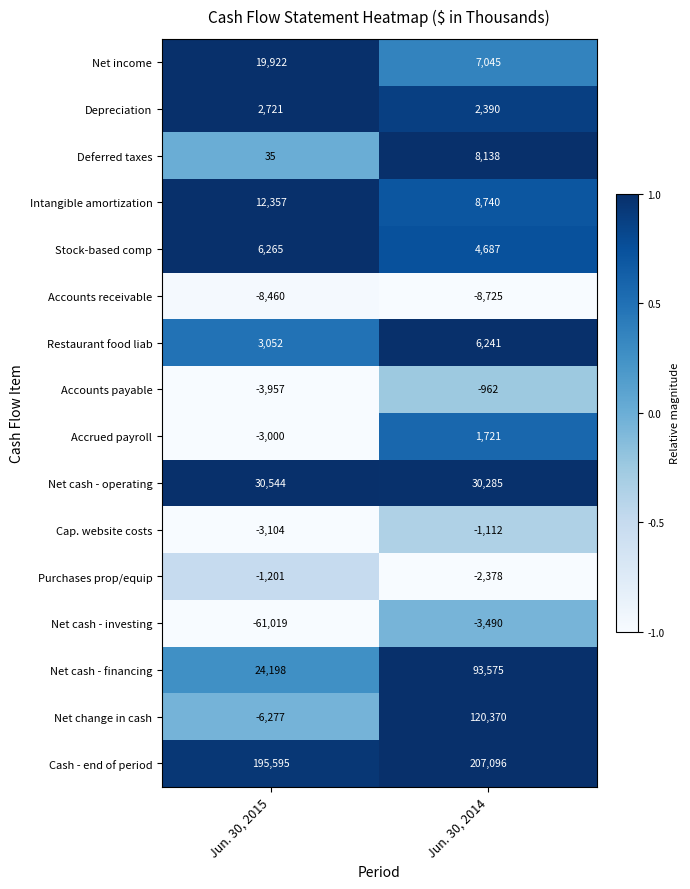

What is the difference between the Accounts receivable values at Jun. 30, 2014 and Jun. 30, 2015?

265